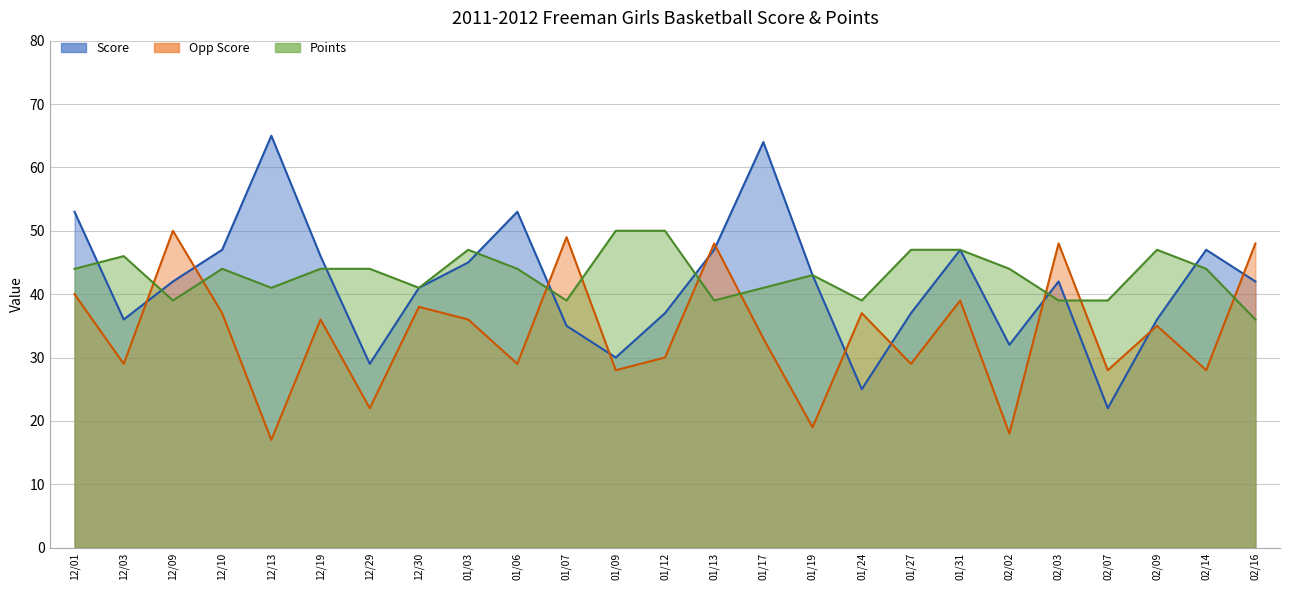

Which series has the largest total across all categories?

Points